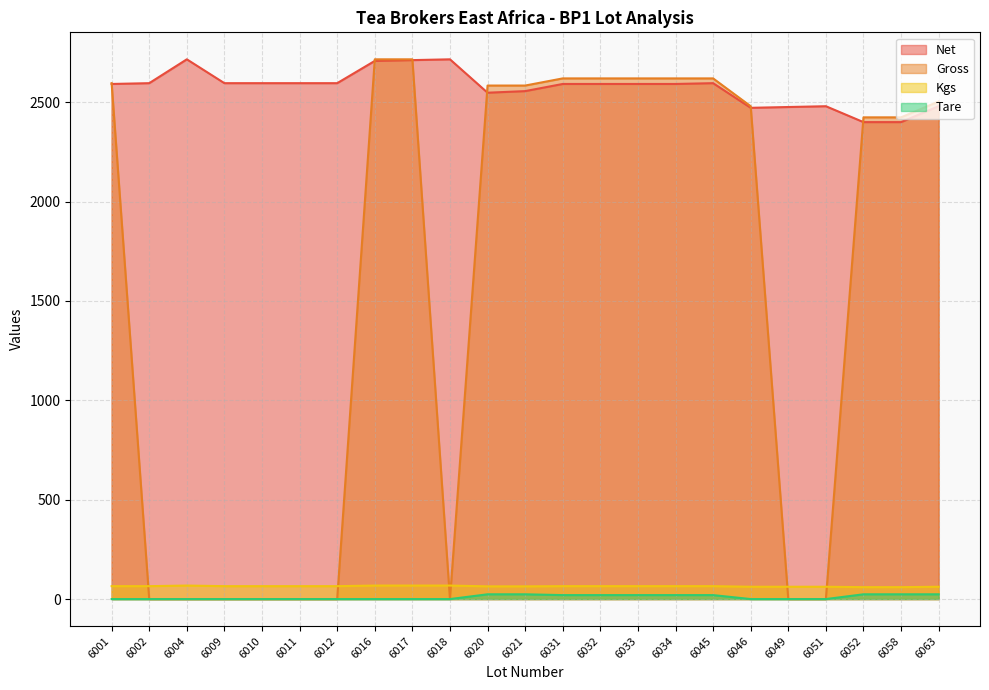

Between 6002 and 6045, which series saw the biggest shift?

Gross